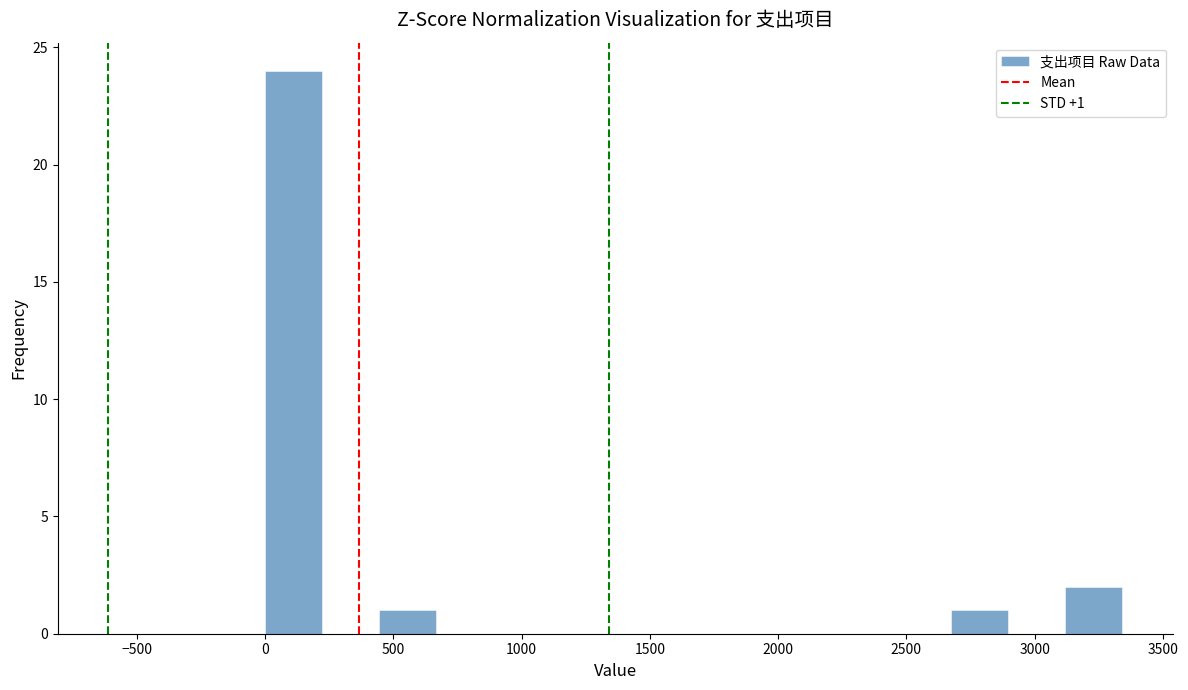

Which range on the x-axis has the tallest bar?

0 to 200